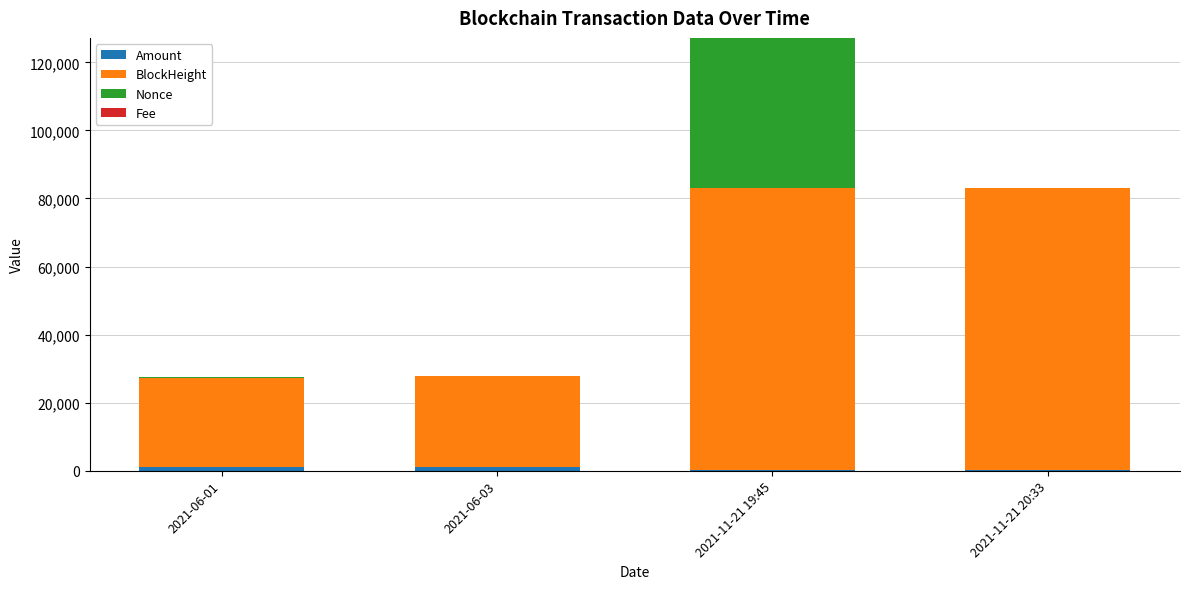

At which category is the sum across all series the highest?

2021-11-21 19:45